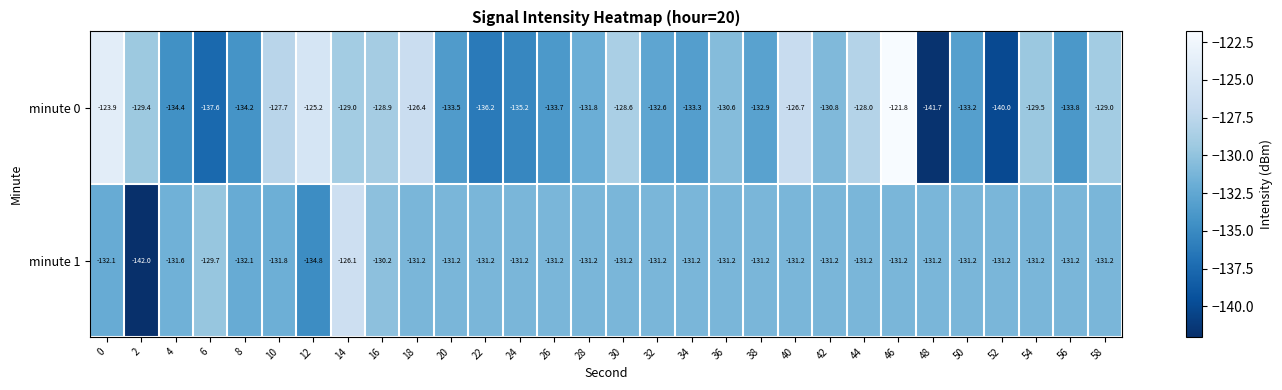

Count the number of categories in the chart.

30